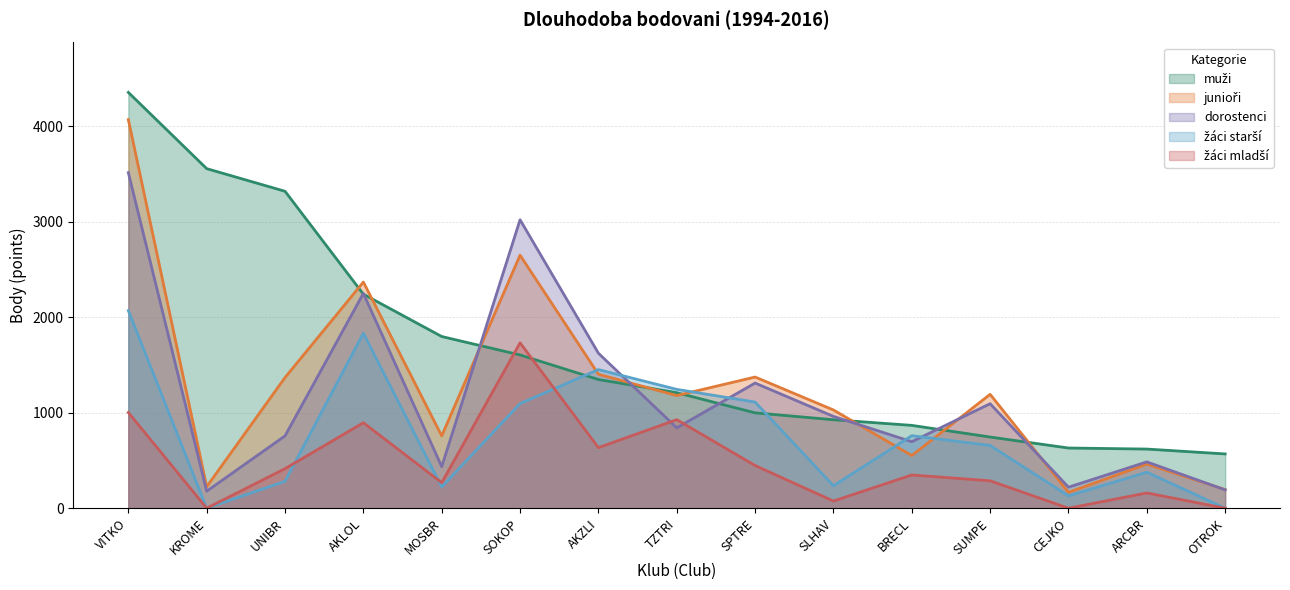

Which series has the largest total across all categories?

muzi